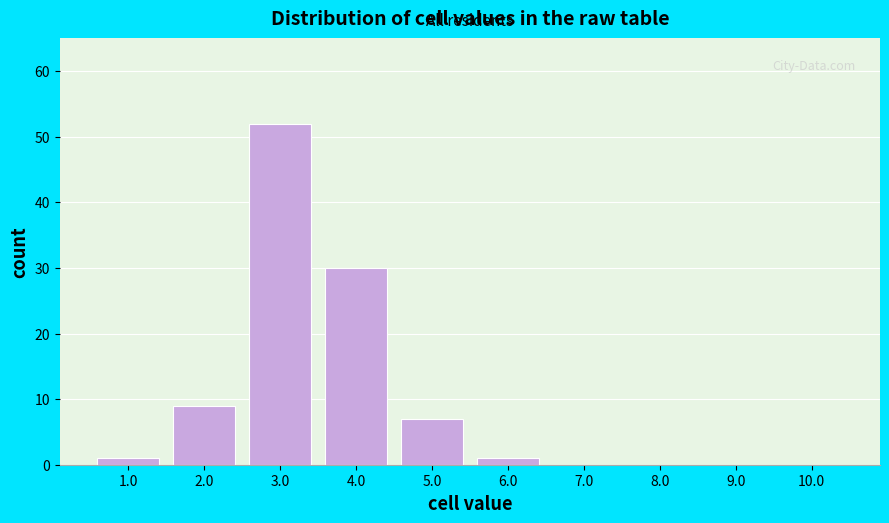

Reading left to right, list all the values displayed in this chart.

1.0=1	2.0=9	3.0=52	4.0=30	5.0=7	6.0=1	7.0=0	8.0=0	9.0=0	10.0=0